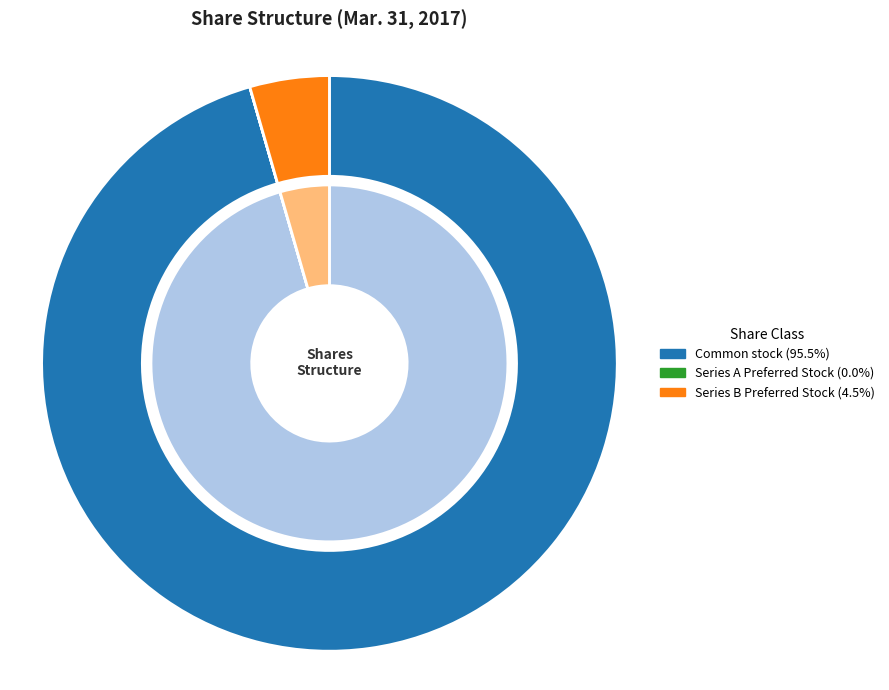

Is it true that Series B Preferred Stock, shares outstanding is 14% of the pie?

False